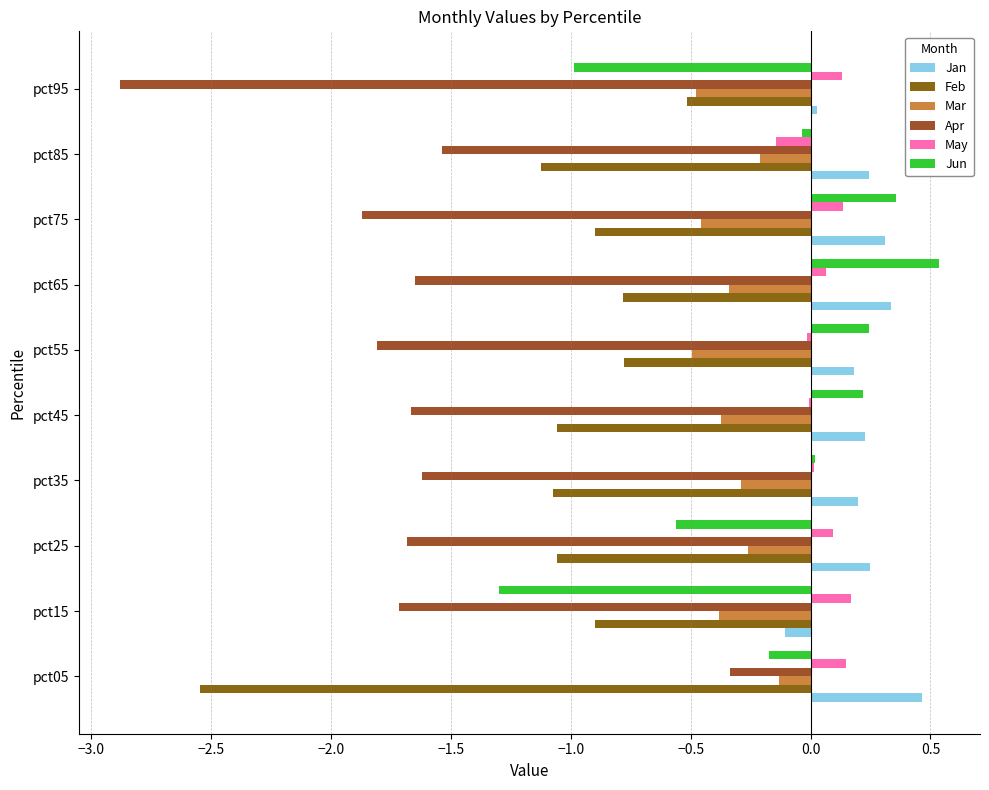

What is the value of the Mar bar at the 3rd from the left?

-0.3